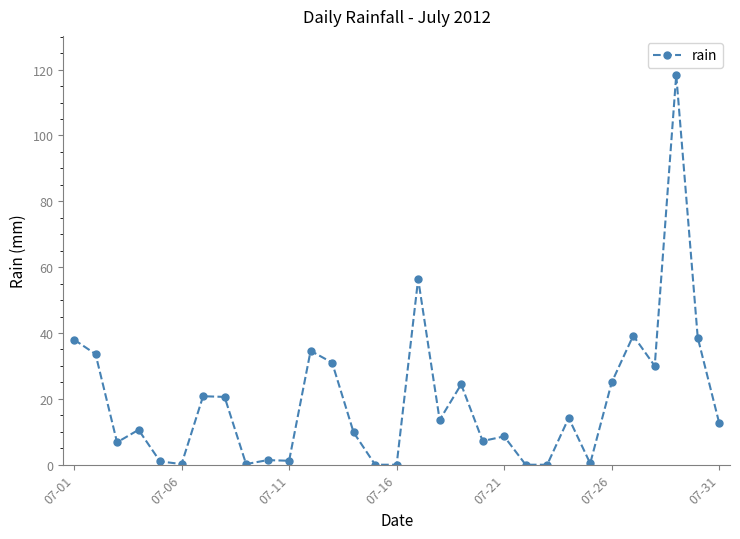

What is the maximum value shown in the chart?

118.4